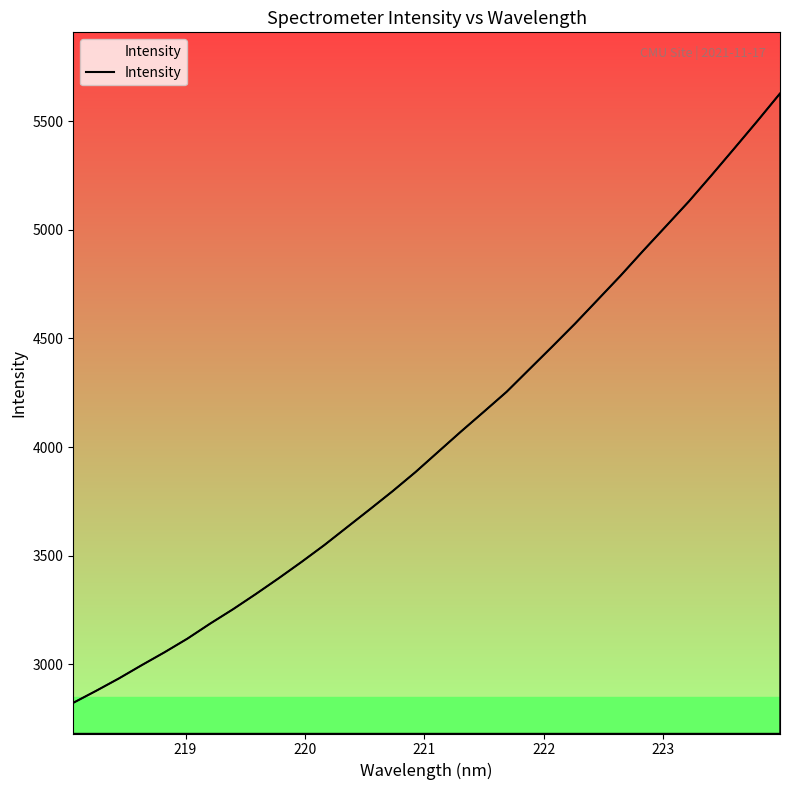

What is the difference between the maximum and minimum values?

2803.1